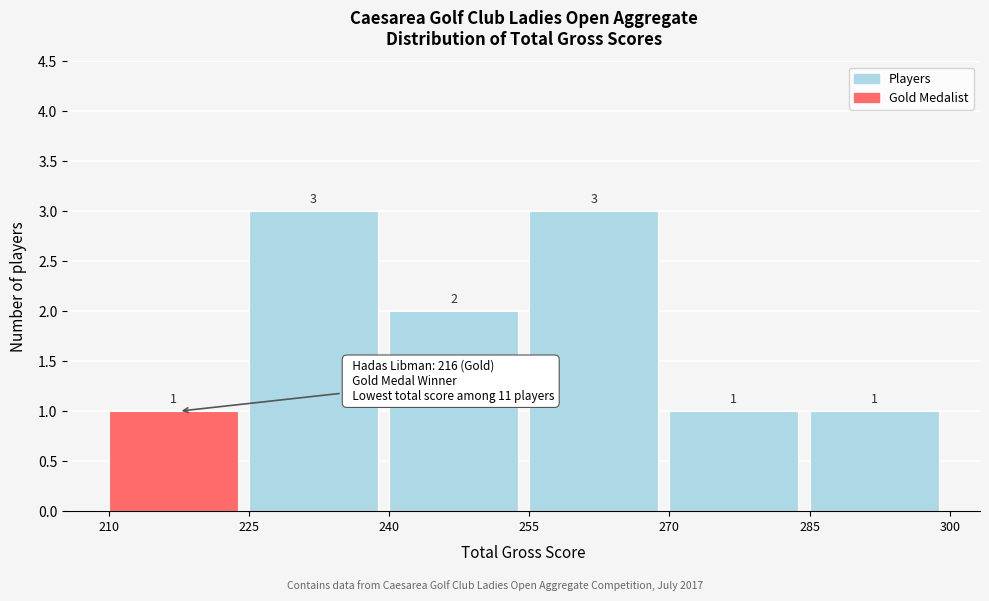

Reading left to right, list every bar in this chart as the range it spans on the x-axis followed by its height.

210 to 225: 1
225 to 240: 3
240 to 255: 2
255 to 270: 3
270 to 285: 1
285 to 300: 1